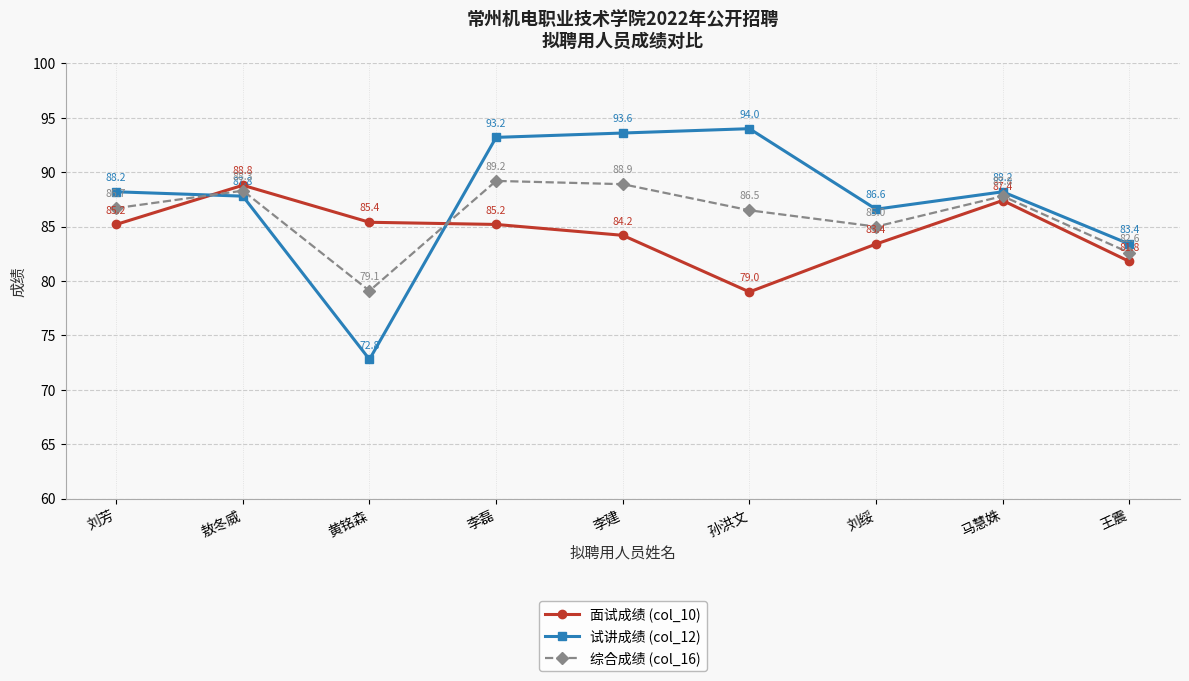

What is the label of the 4th point from the right?

孙洪文